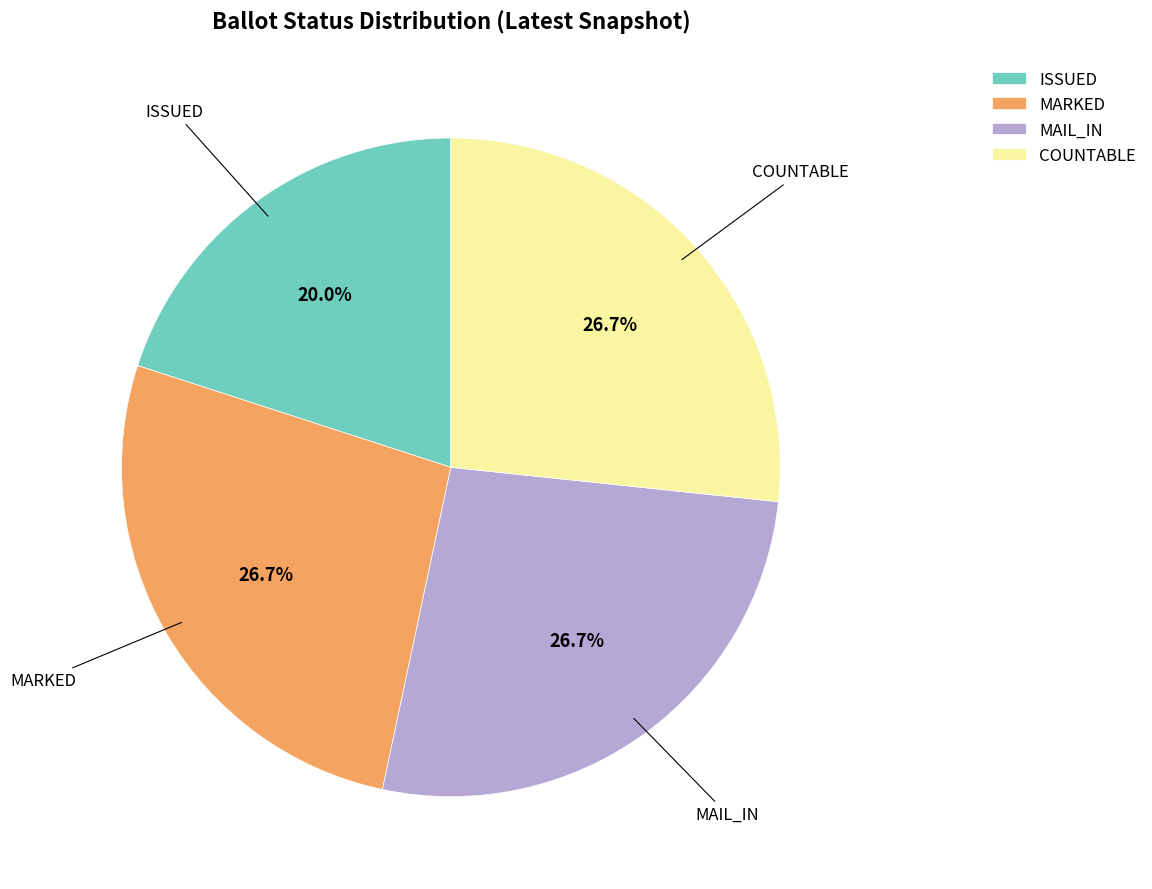

Which slice is the smallest?

ISSUED